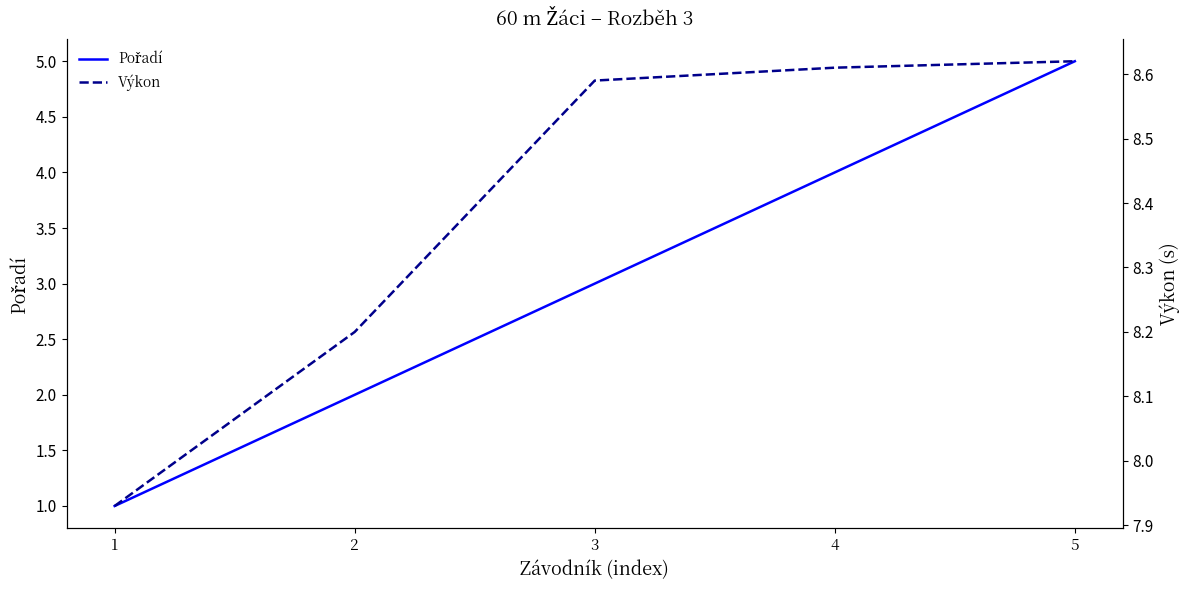

At 3, list the series in order from largest to smallest.

Výkon, Pořadí